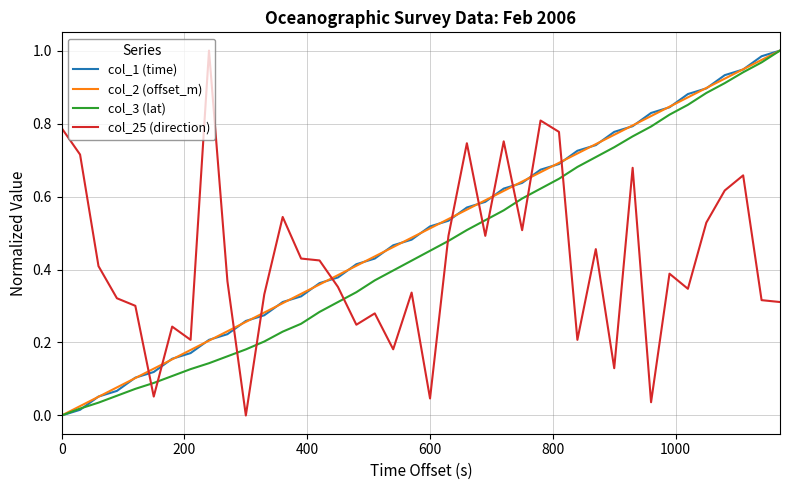

Where do col_2 (offset_m) and col_1 (time) first cross each other?

200 and 400